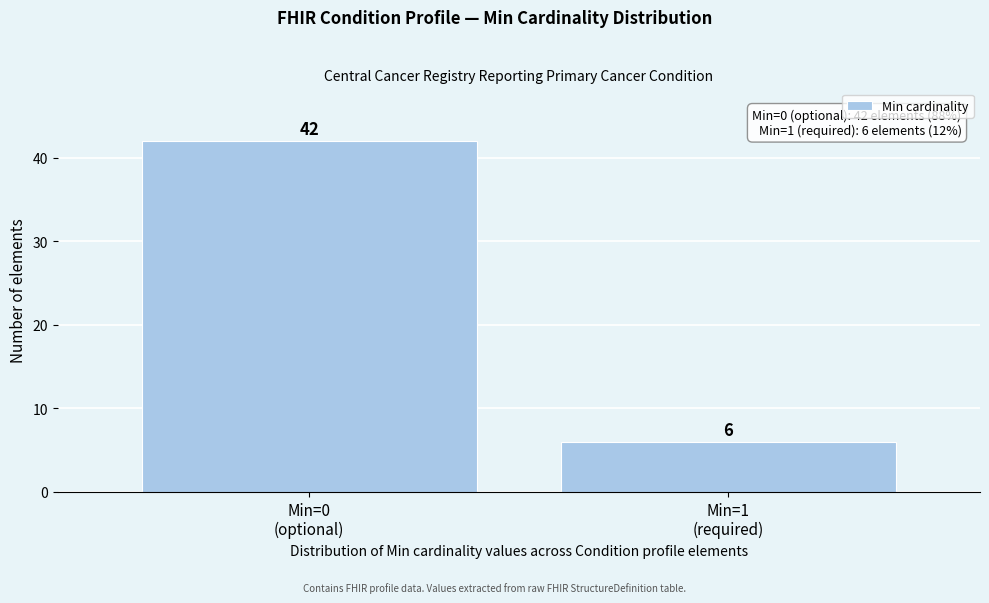

Reading right to left, list all the values displayed in this chart.

6	42